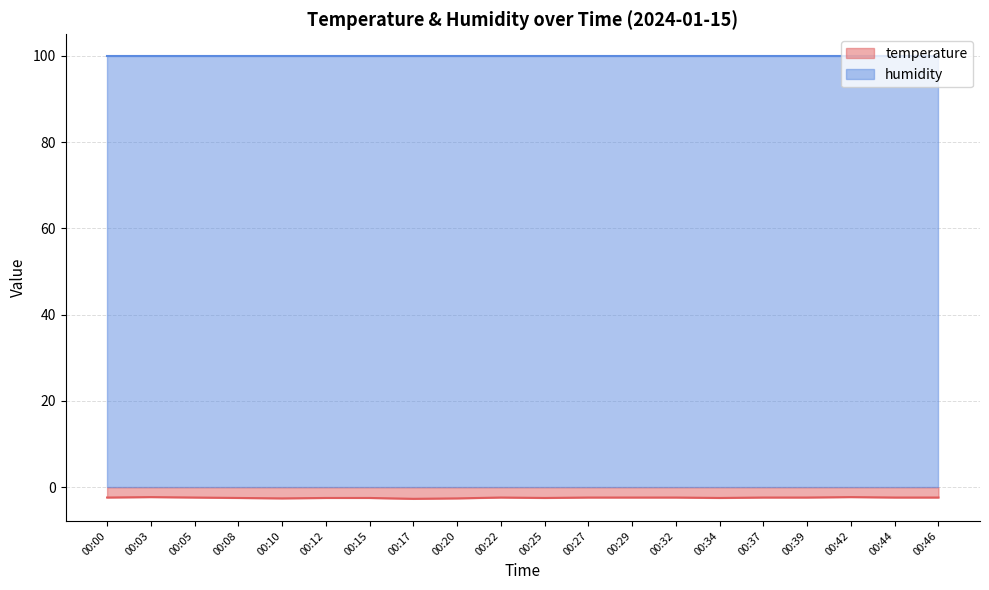

How many interior local valleys (lower than both neighbors) does the data have?

4